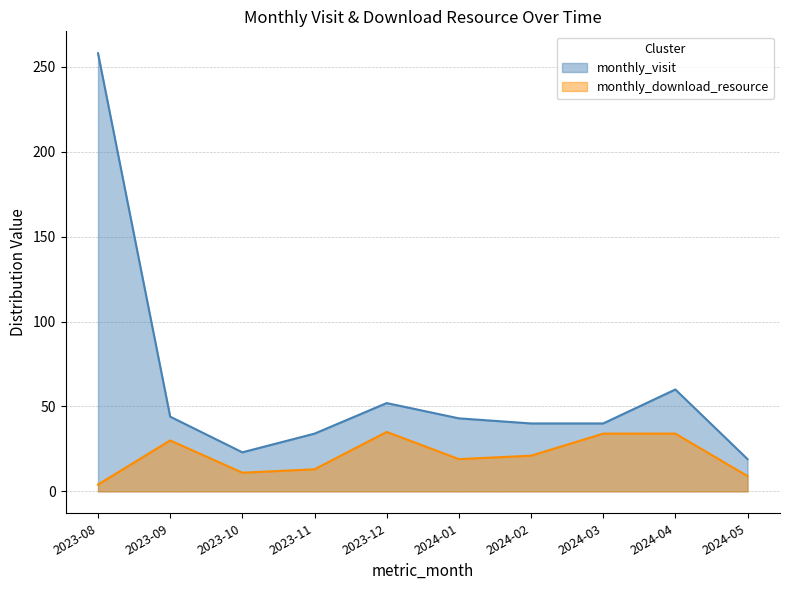

What is the highest value of the monthly_visit series?

258